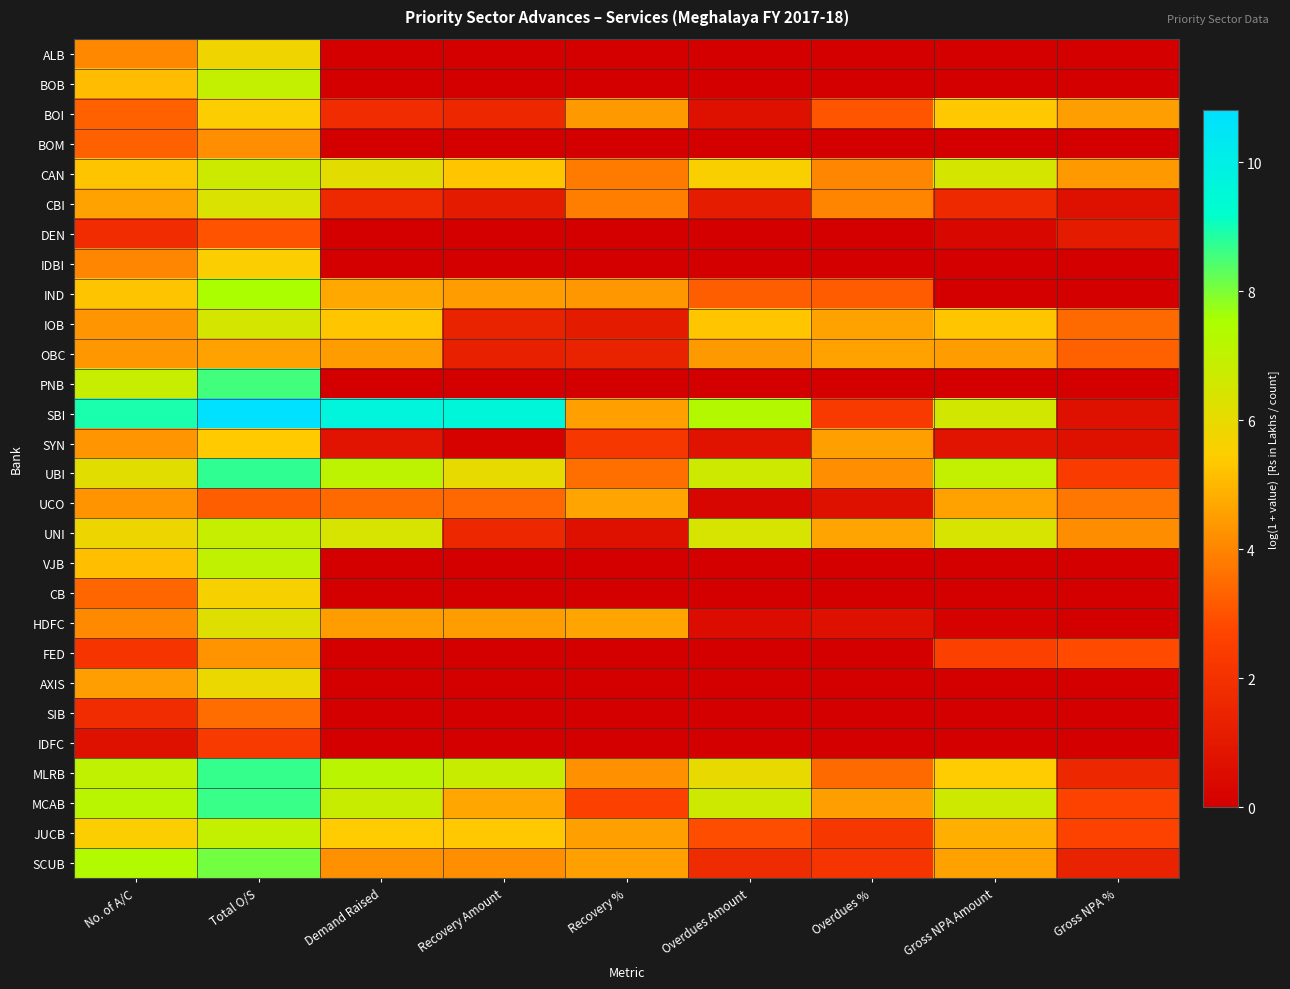

What is the total value across all series at Recovery Amount?

61.3